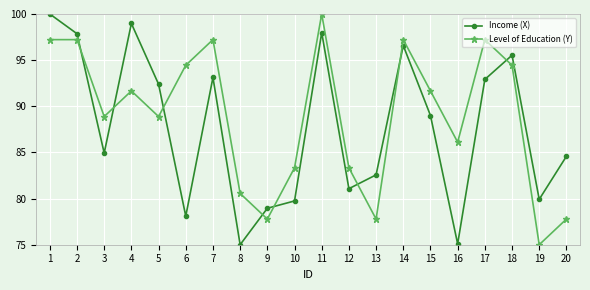

At which category does Level of Education (Y) reach its first local valley?

3